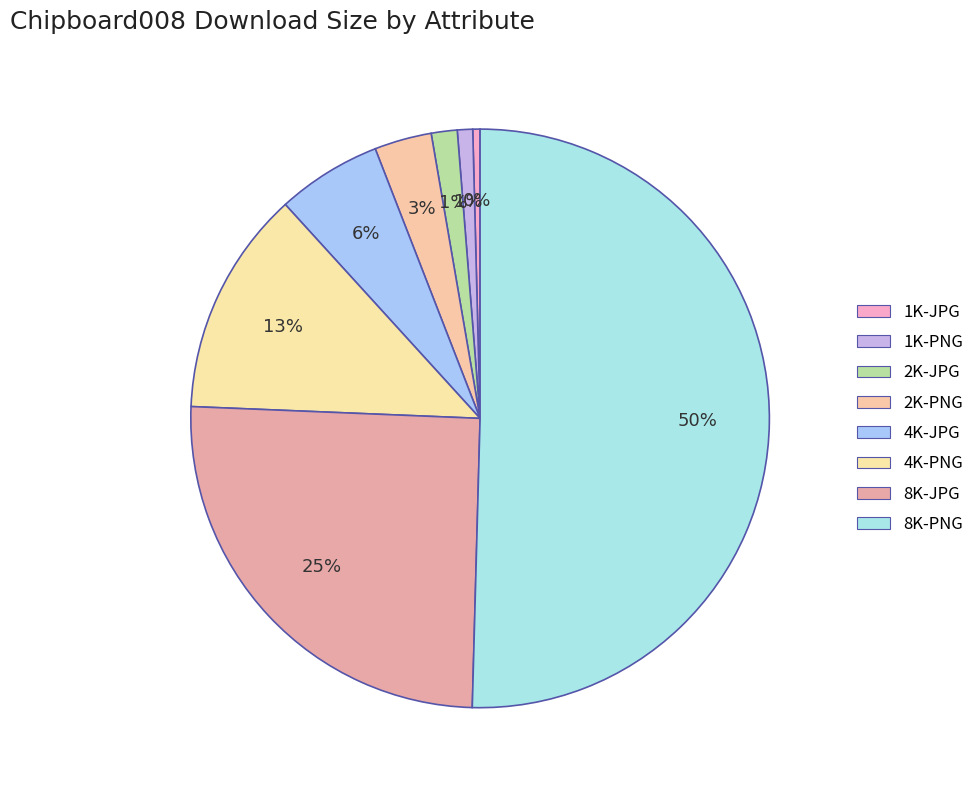

Count the number of slices in the pie.

8